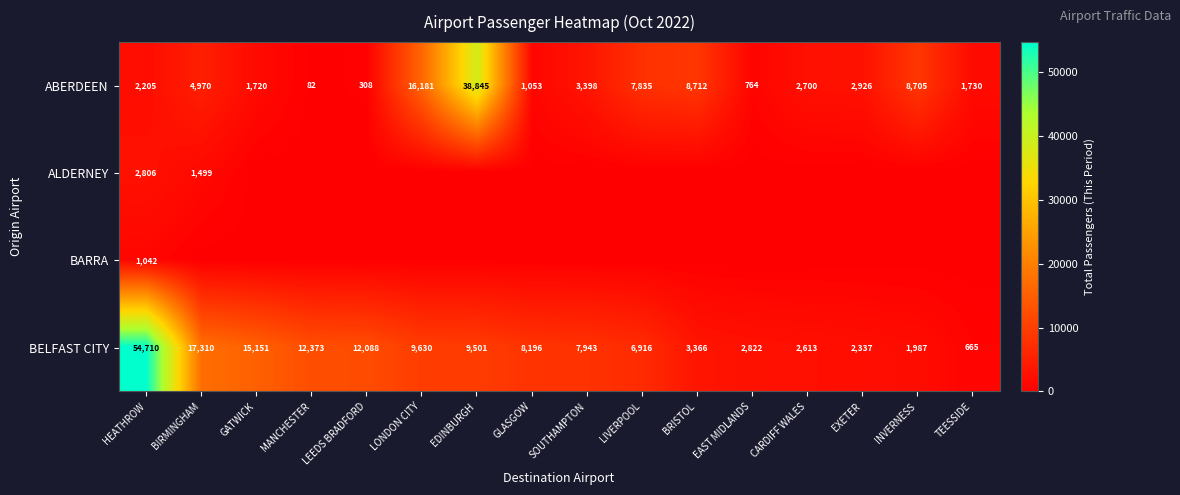

List the labels in order of ABERDEEN value, smallest first.

MANCHESTER, LEEDS BRADFORD, EAST MIDLANDS, GLASGOW, GATWICK, TEESSIDE, HEATHROW, CARDIFF WALES, EXETER, SOUTHAMPTON, BIRMINGHAM, LIVERPOOL, INVERNESS, BRISTOL, LONDON CITY, EDINBURGH